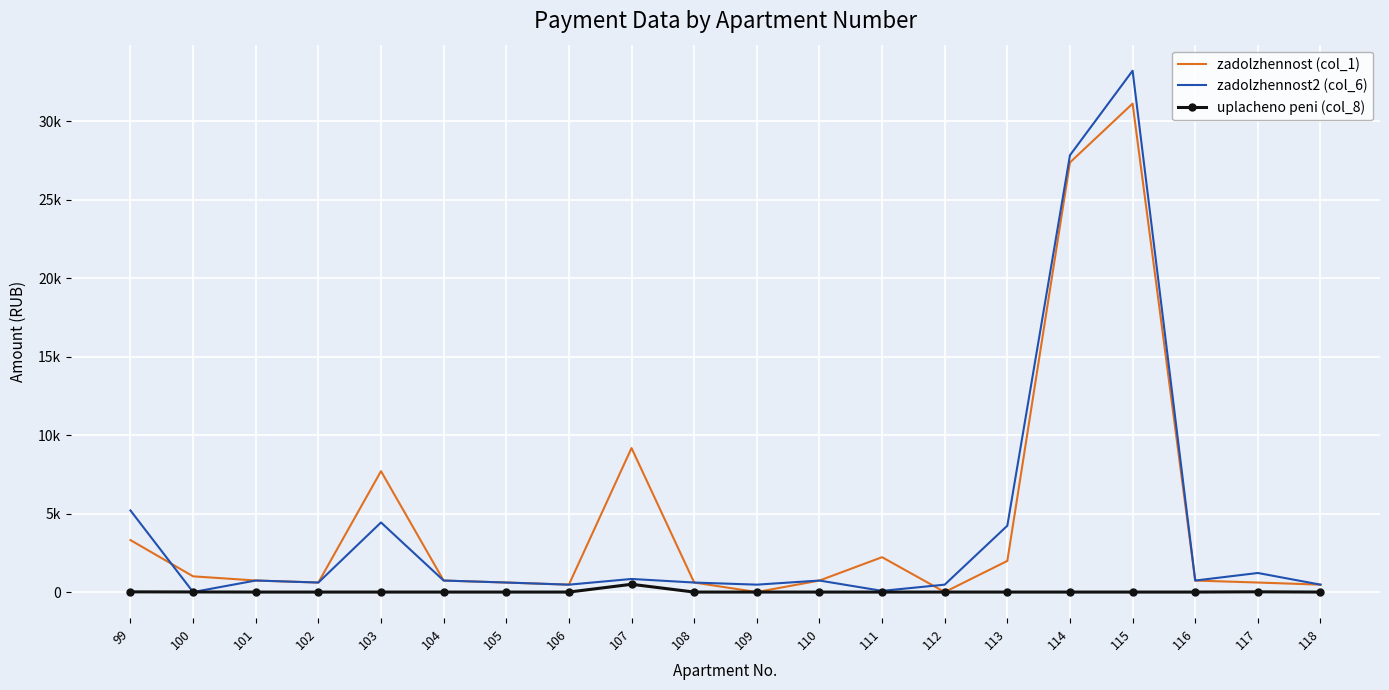

What is the difference between the highest and lowest values at 108?

606.5